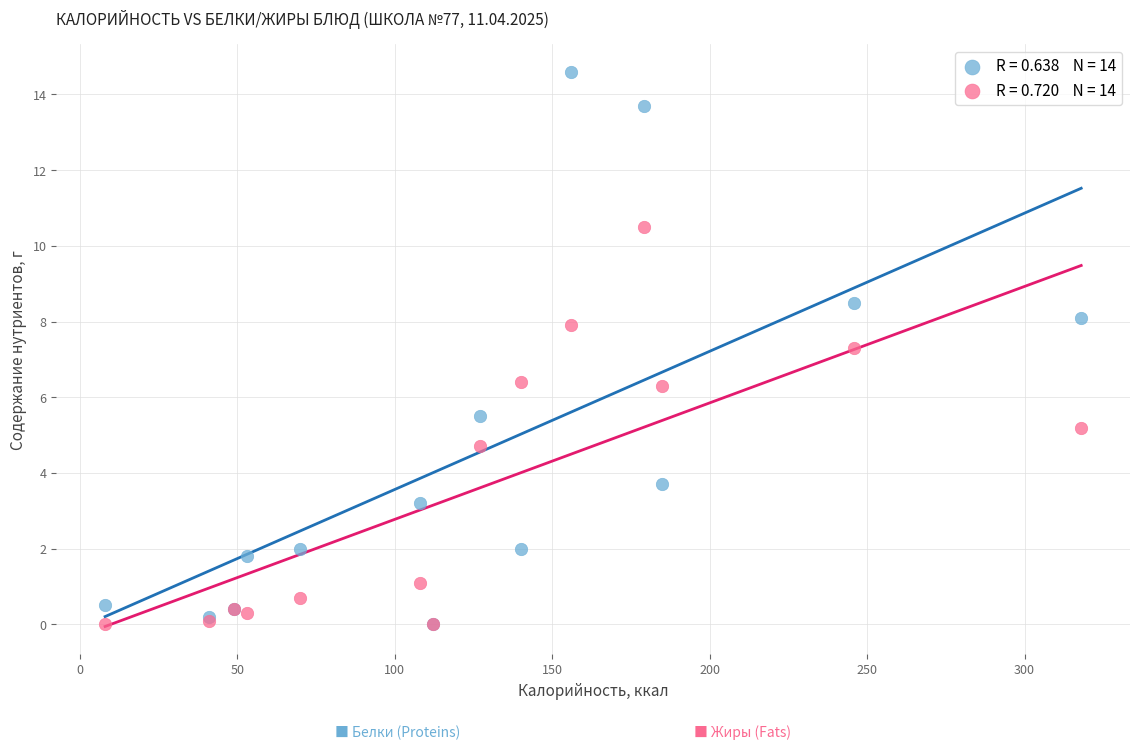

Across all series, what Y value is closest to 7?

7.3